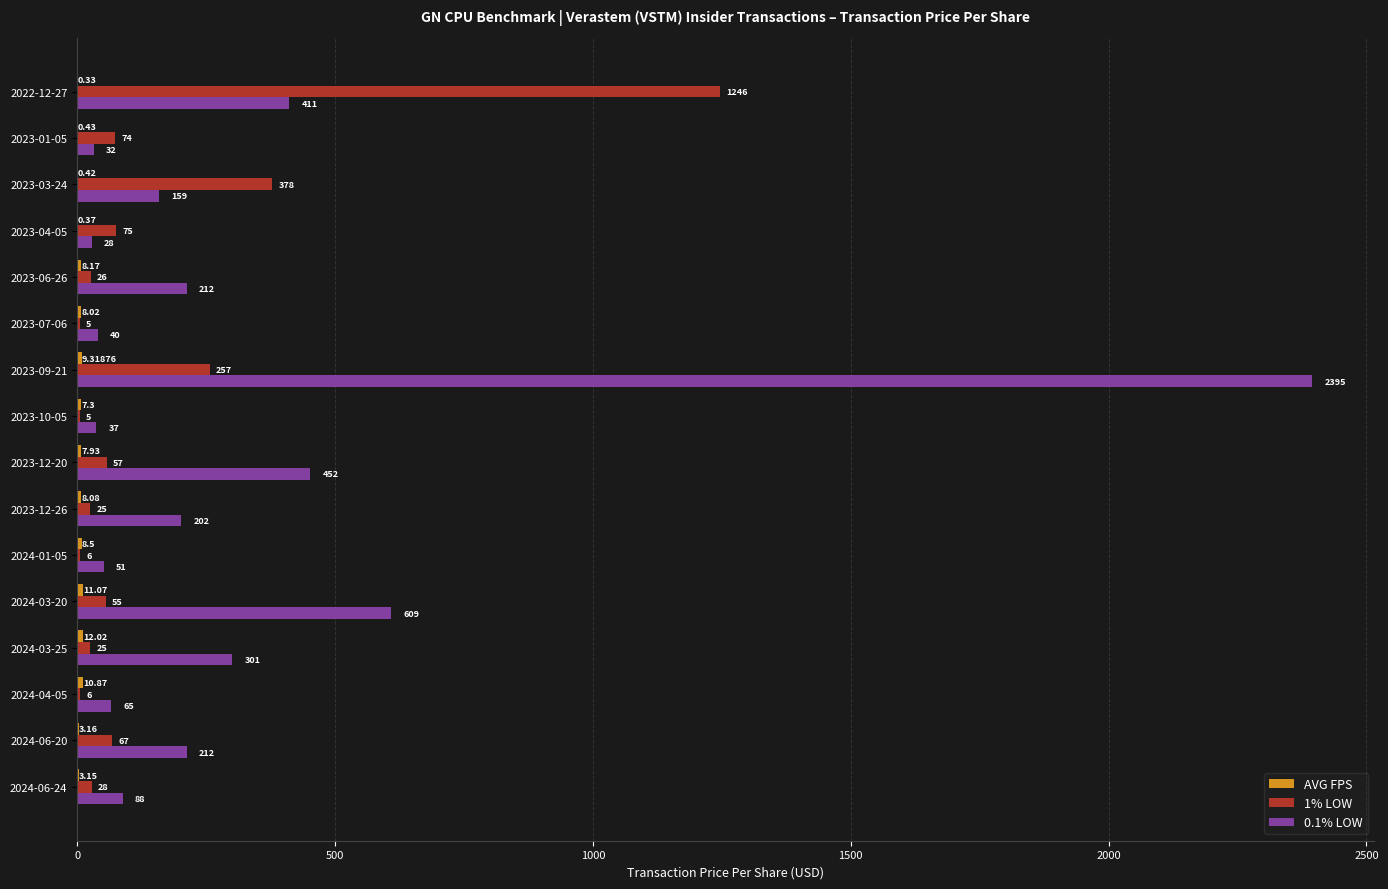

Between 2023-03-24 and 2024-01-05, which series saw the biggest shift?

1% LOW